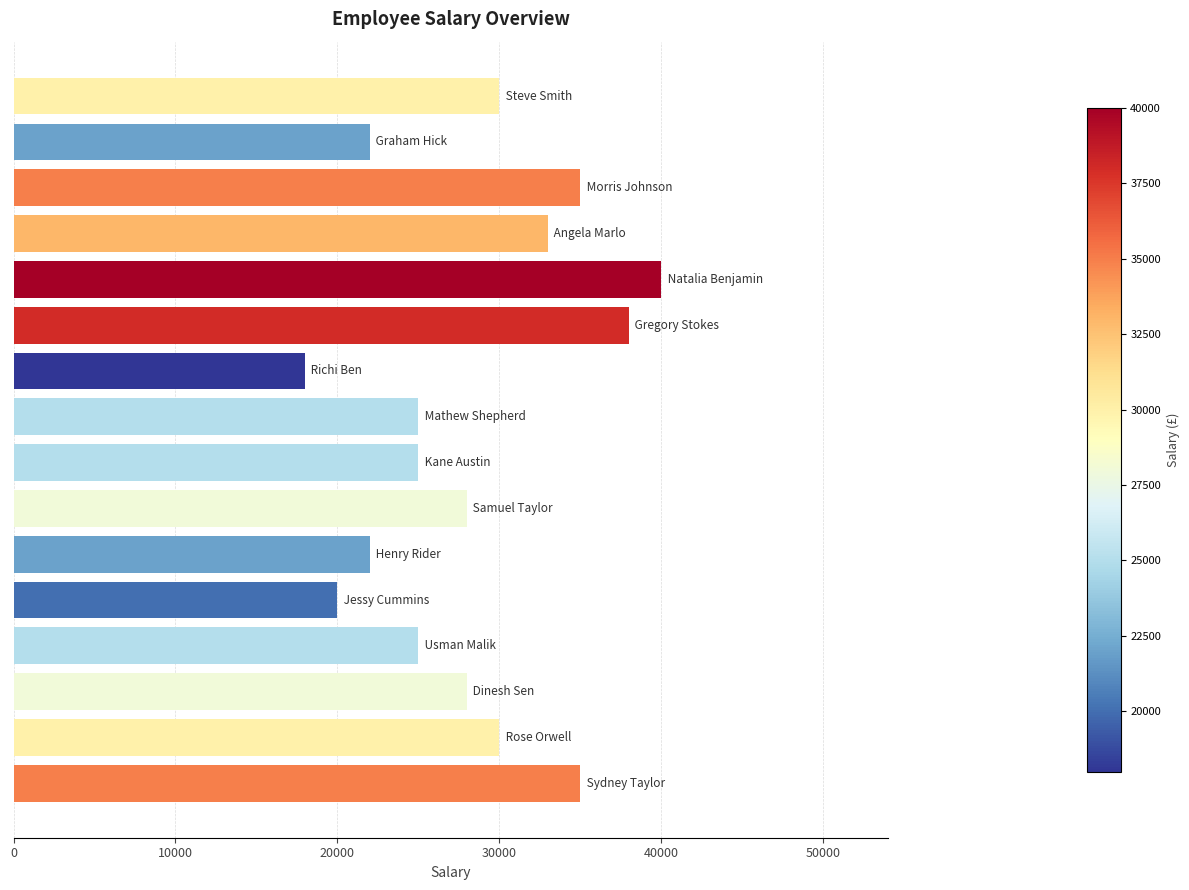

Reading bottom to top, list all the values displayed in this chart.

35000	30000	28000	25000	20000	22000	28000	25000	25000	18000	38000	40000	33000	35000	22000	30000